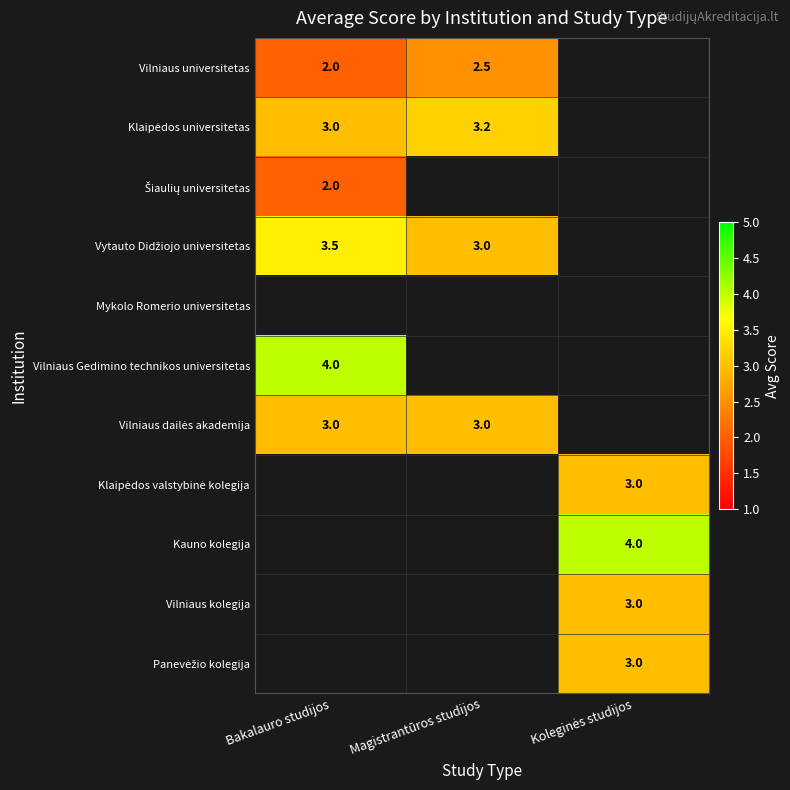

How many data points does each series have?

3